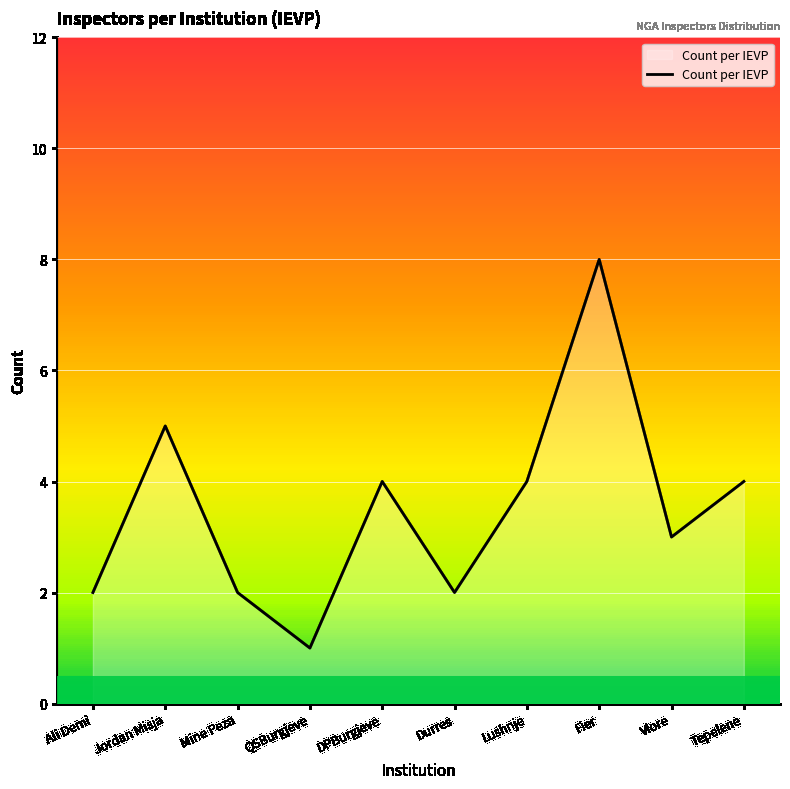

Is it true that the value at Jordan Misja is 5?

True